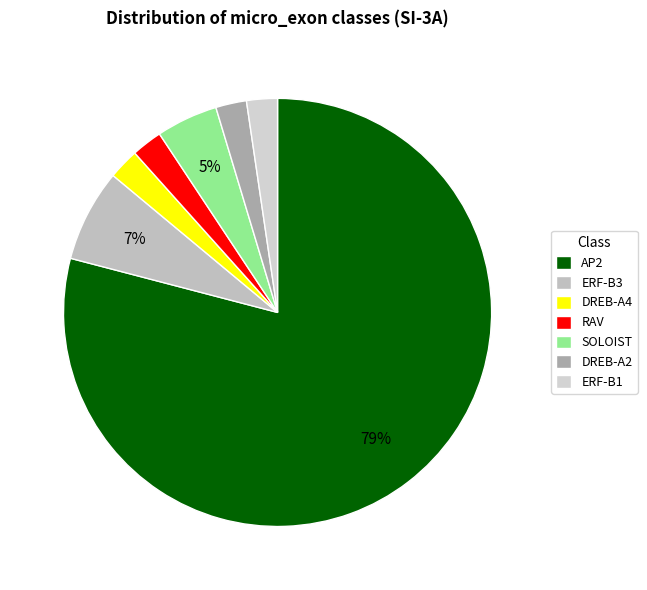

What is the change in value from AP2 to ERF-B1?

-33